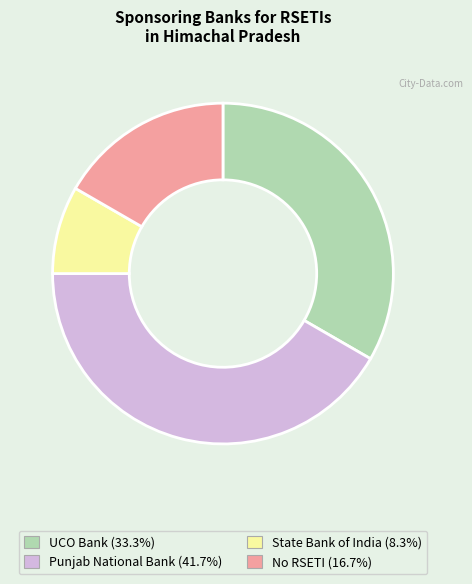

Do UCO Bank and Punjab National Bank together represent more than half of the pie?

Yes